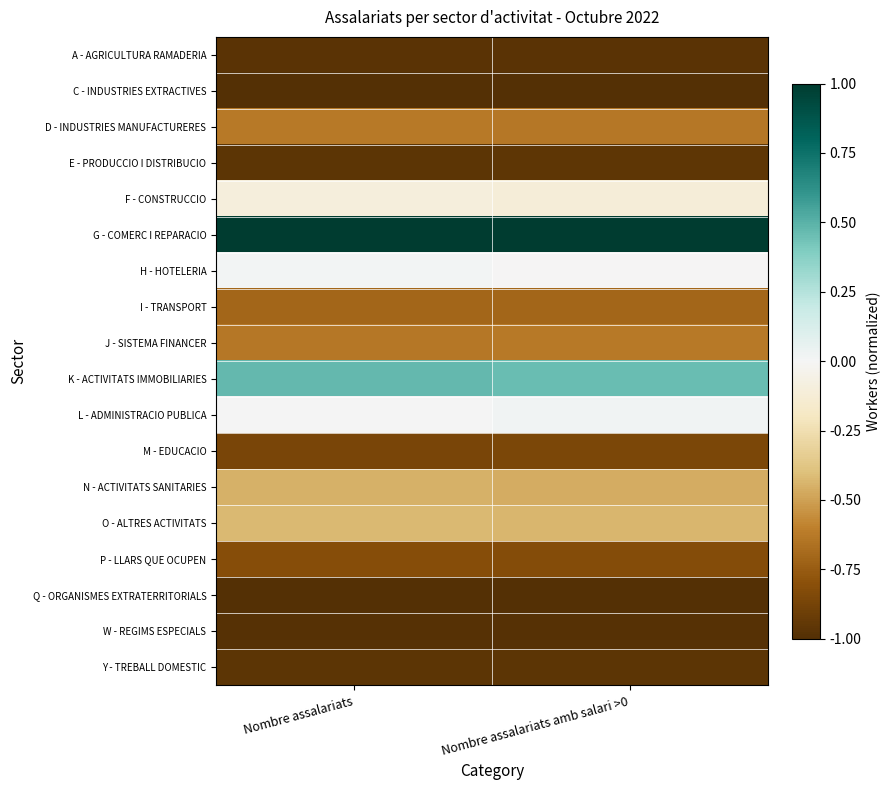

Rank the series by their maximum value, from highest to lowest.

G - COMERC I REPARACIO, K - ACTIVITATS IMMOBILIARIES, L - ADMINISTRACIO PUBLICA, H - HOTELERIA, F - CONSTRUCCIO, O - ALTRES ACTIVITATS, N - ACTIVITATS SANITARIES, J - SISTEMA FINANCER, D - INDUSTRIES MANUFACTURERES, I - TRANSPORT, P - LLARS QUE OCUPEN, M - EDUCACIO, E - PRODUCCIO I DISTRIBUCIO, Y - TREBALL DOMESTIC, A - AGRICULTURA RAMADERIA, W - REGIMS ESPECIALS, Q - ORGANISMES EXTRATERRITORIALS, C - INDUSTRIES EXTRACTIVES